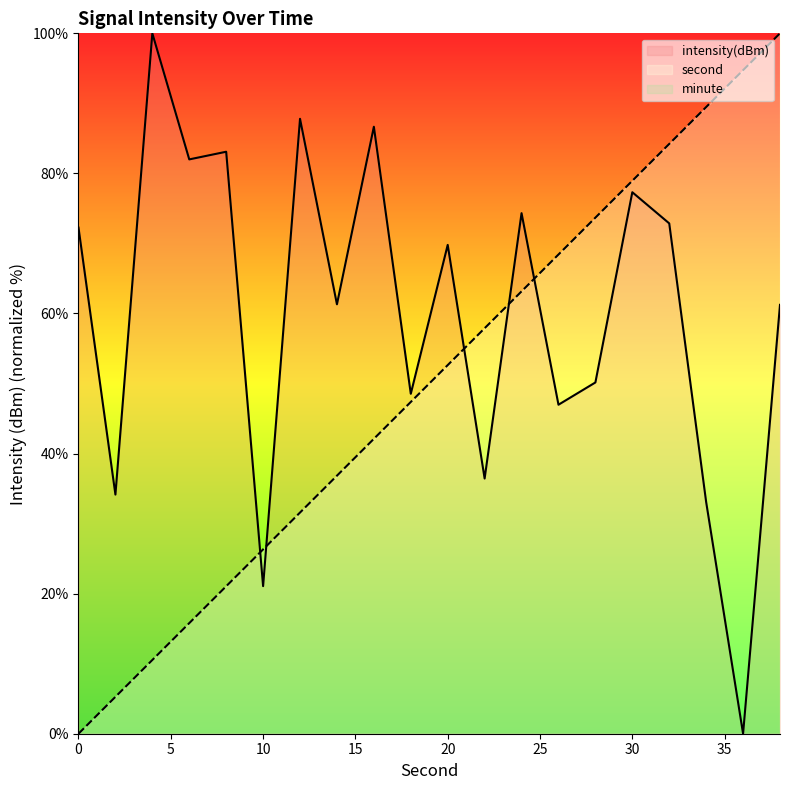

What is the difference between the maximum and minimum values in the second series?

100.0